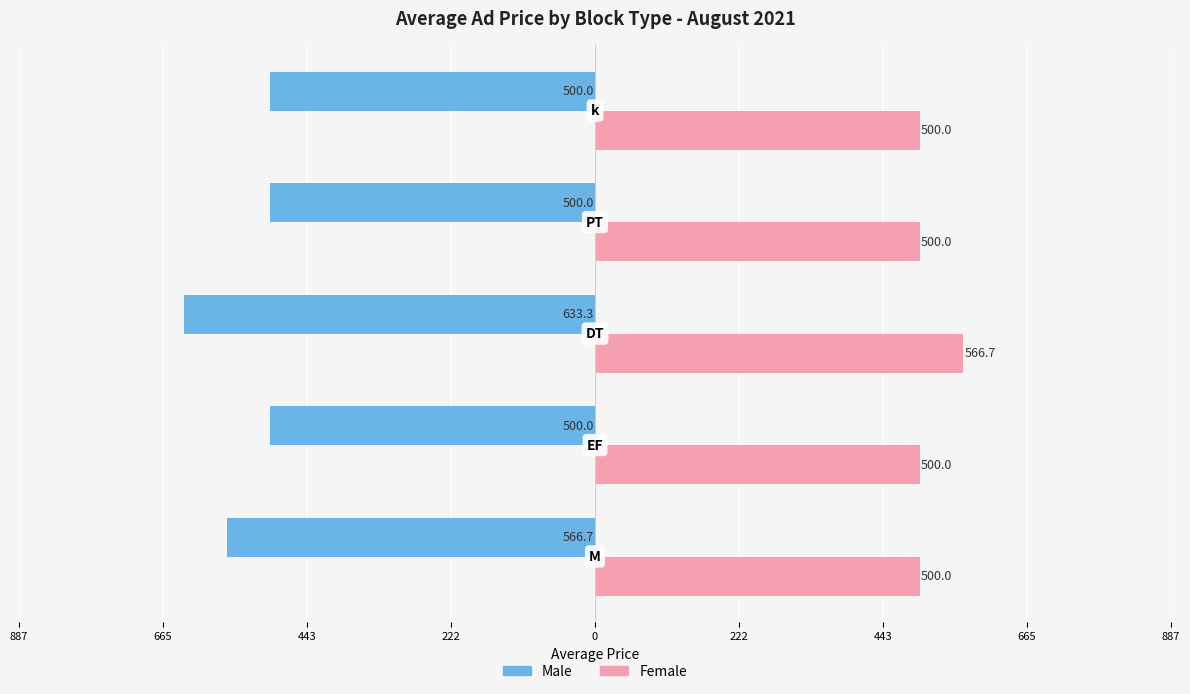

What are all the series names shown in the legend?

Male, Female